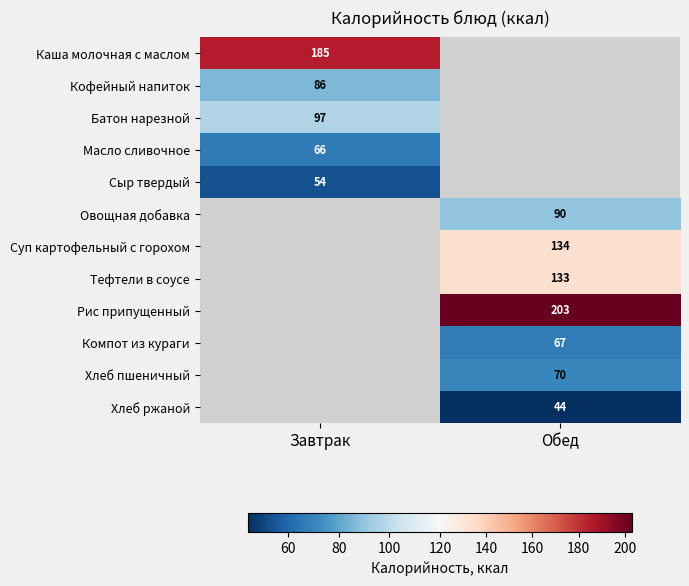

Is it true that Суп картофельный с горохом equals 201 at Обед?

False